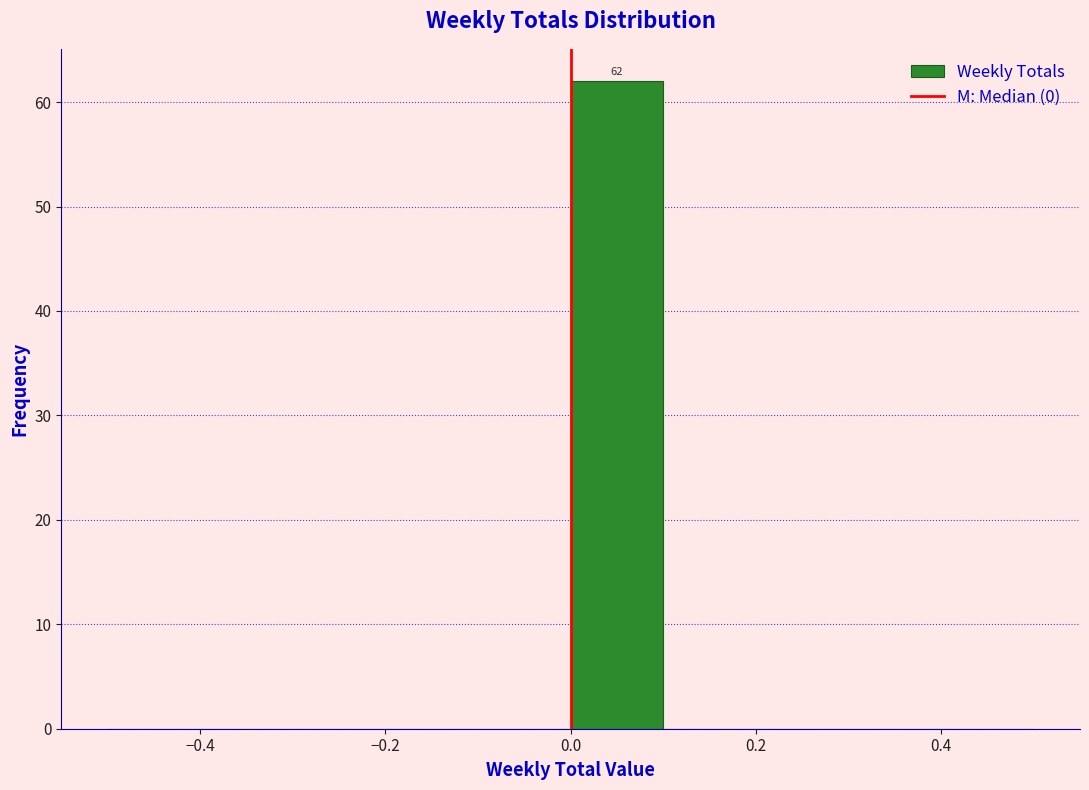

Over which range of the x-axis is the bar tallest?

0.0 to 0.1